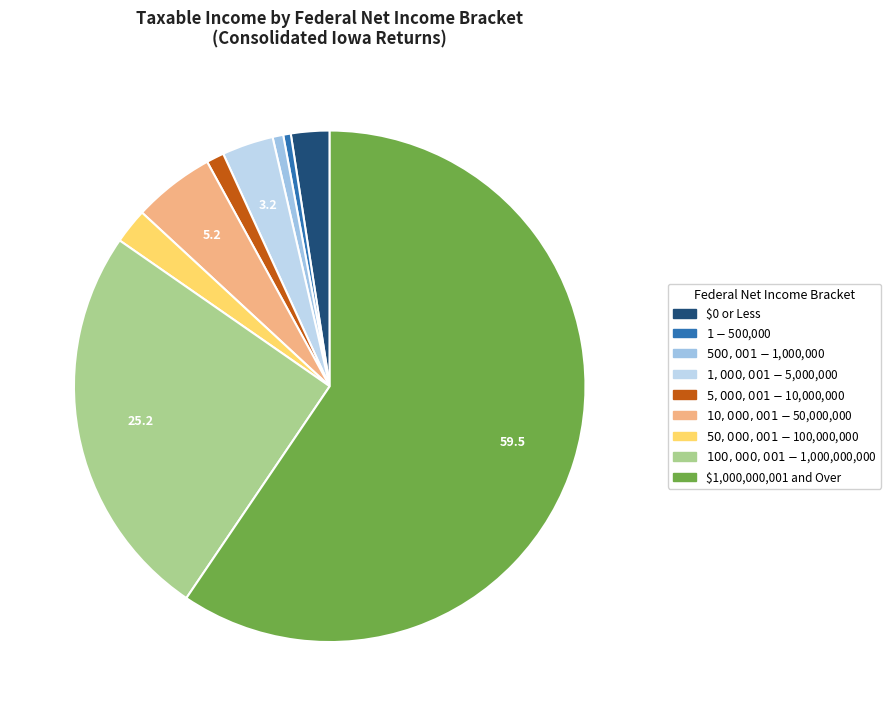

Between $10,000,001 - $50,000,000 and $500,001 - $1,000,000, which is larger?

$10,000,001 - $50,000,000